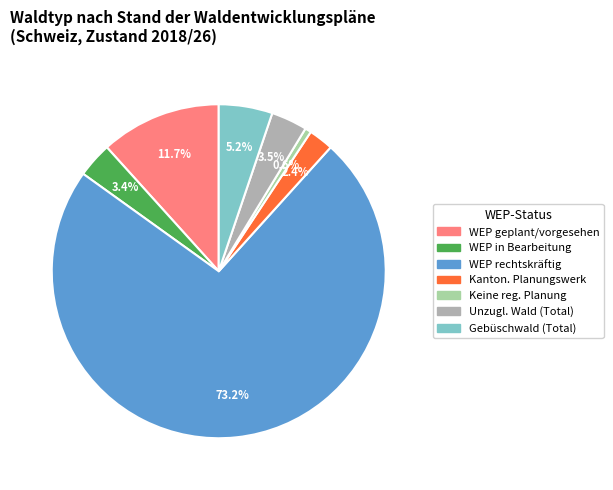

To the nearest percent, what is the difference between the largest and smallest slice percentages?

73%